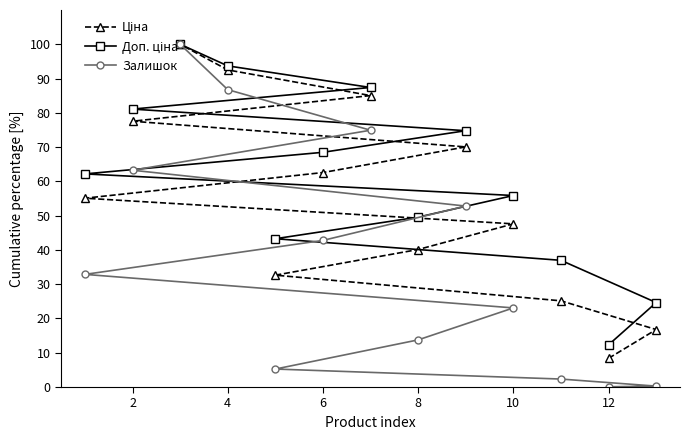

What is the greatest value displayed?

100.0